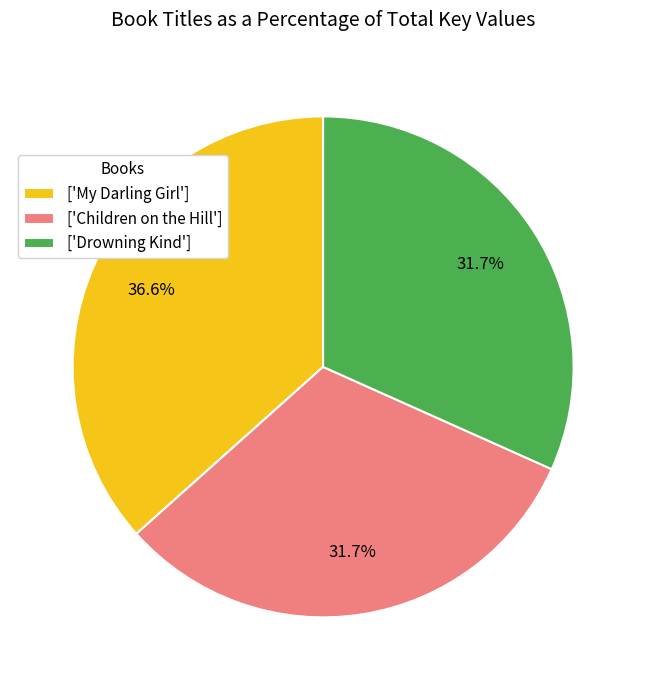

What is the total percentage of ['Children on the Hill'] and ['Drowning Kind']?

63.4%